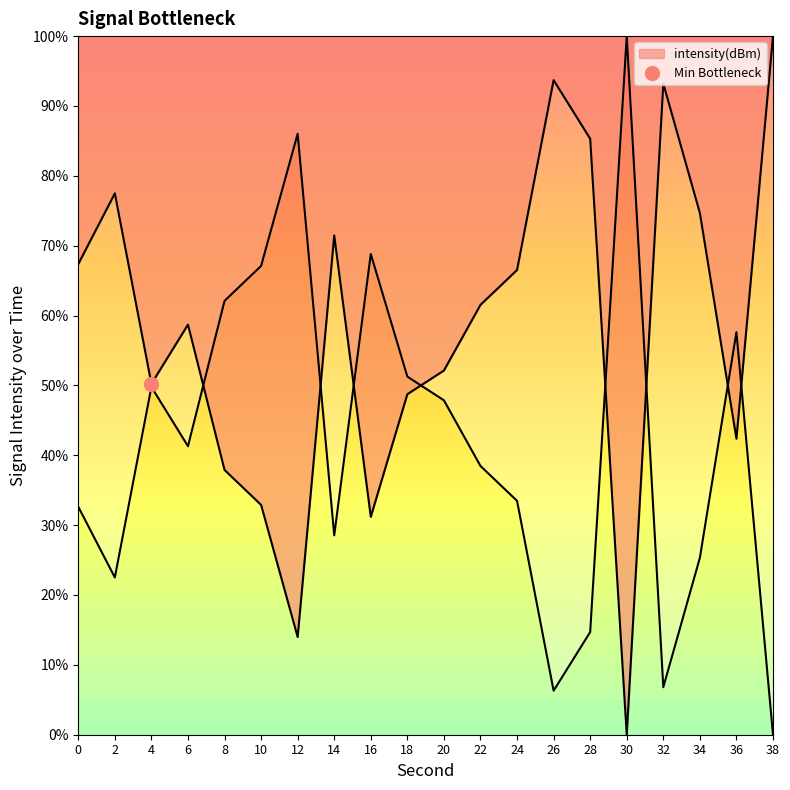

At which category does the data reach its first local peak?

2